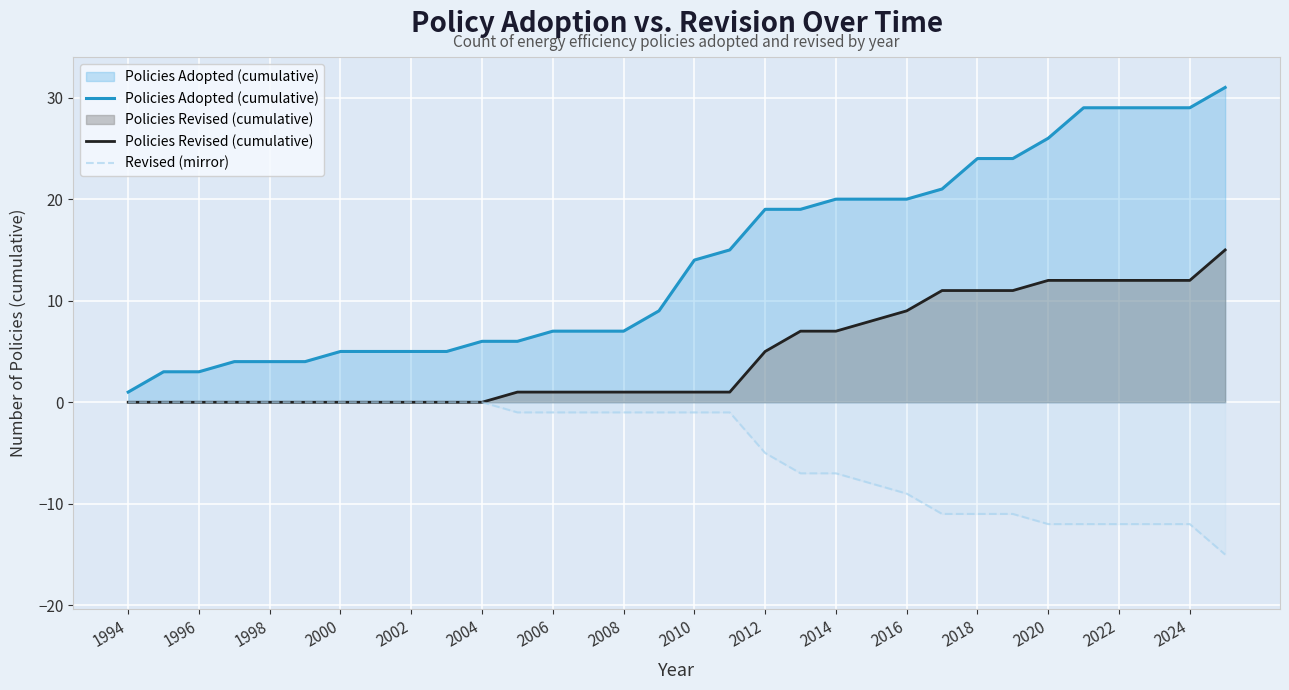

What is the greatest value displayed?

31